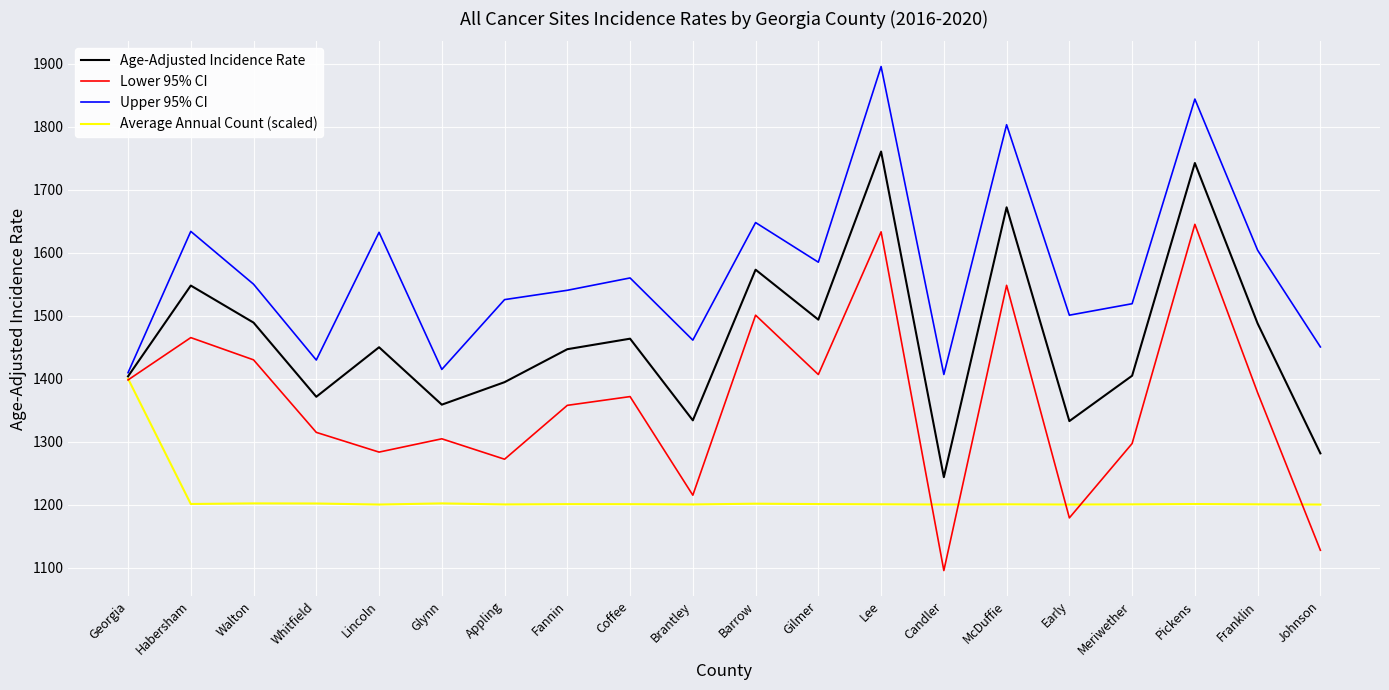

What is the greatest value displayed?

1895.4